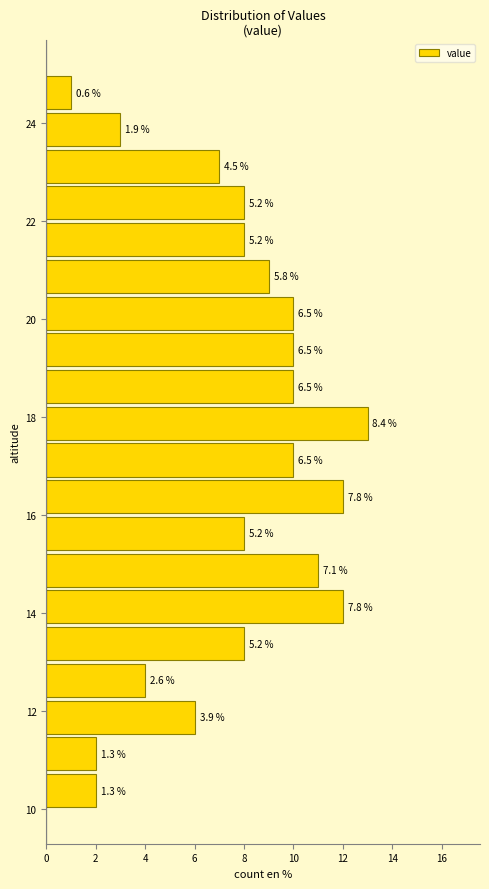

Read against the y-axis, roughly where is the centre of the longest bar?

17.8